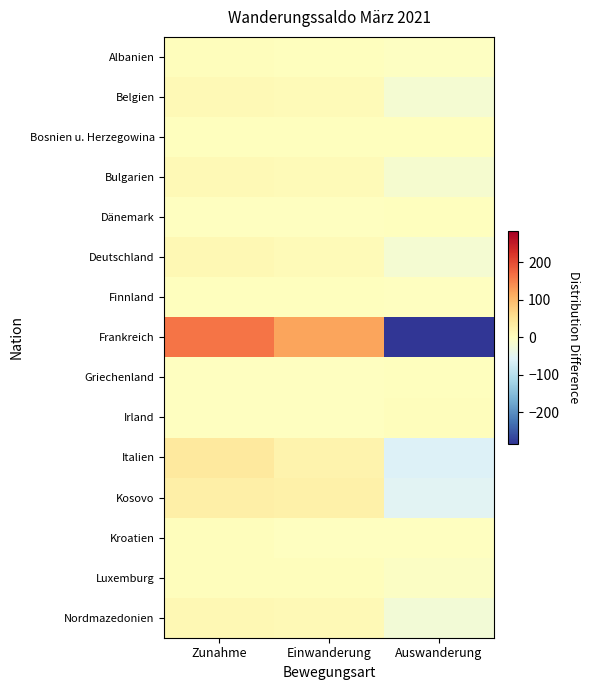

What is the spread (max minus min) of values at Zunahme?

164.3